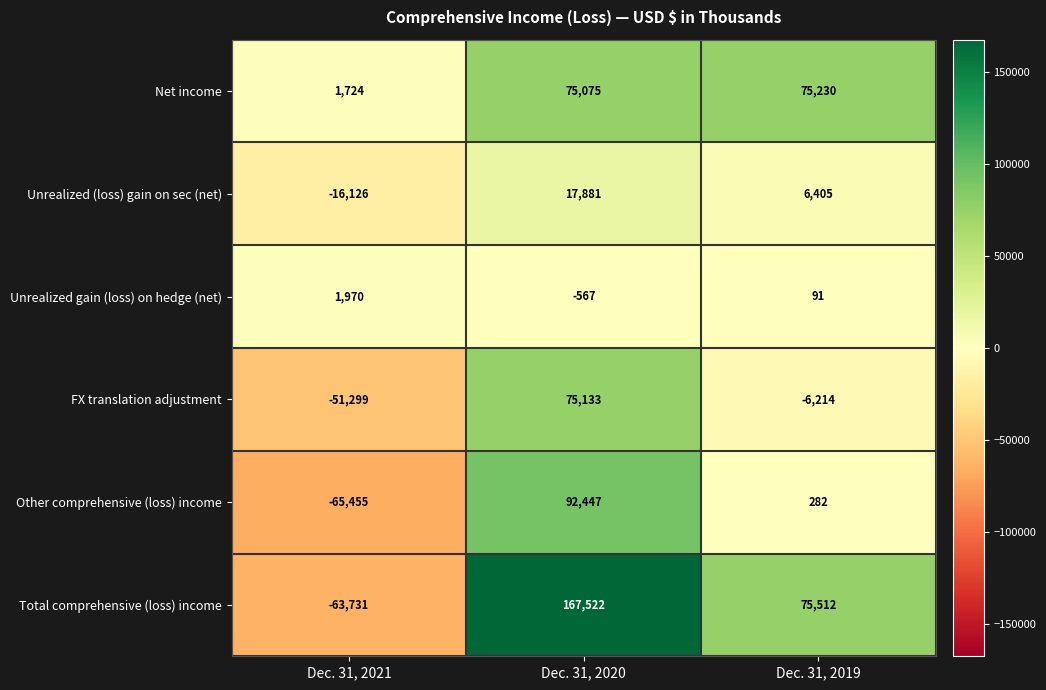

Which series has the largest total across all categories?

Total comprehensive (loss) income